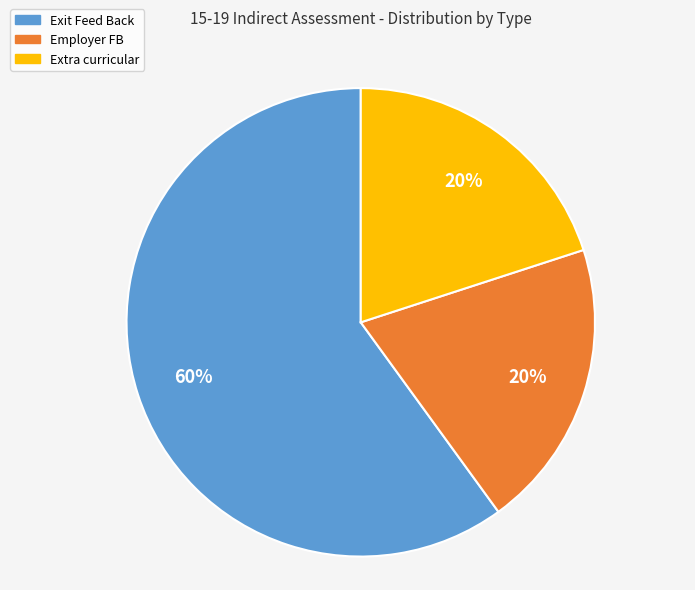

The Exit Feed Back slice represents 47% of the pie. True or false?

False